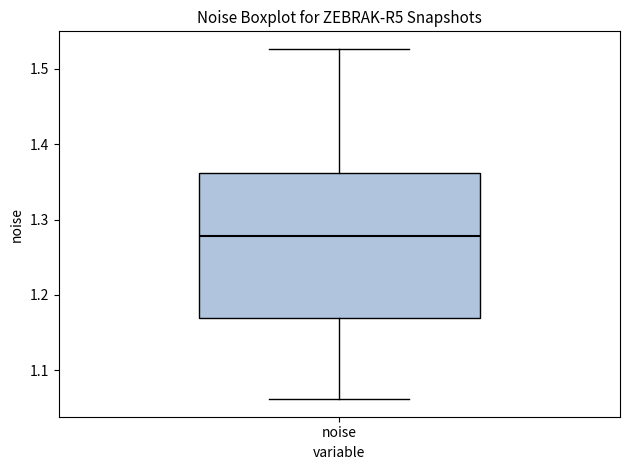

Transcribe this box plot: give where the median line is, the range the box spans, and where the two whiskers end, as read against the y-axis. The values are not printed on the chart, so give them approximately, as read against the axis.

median 1.28, box 1.17 to 1.36, whiskers 1.06 to 1.53